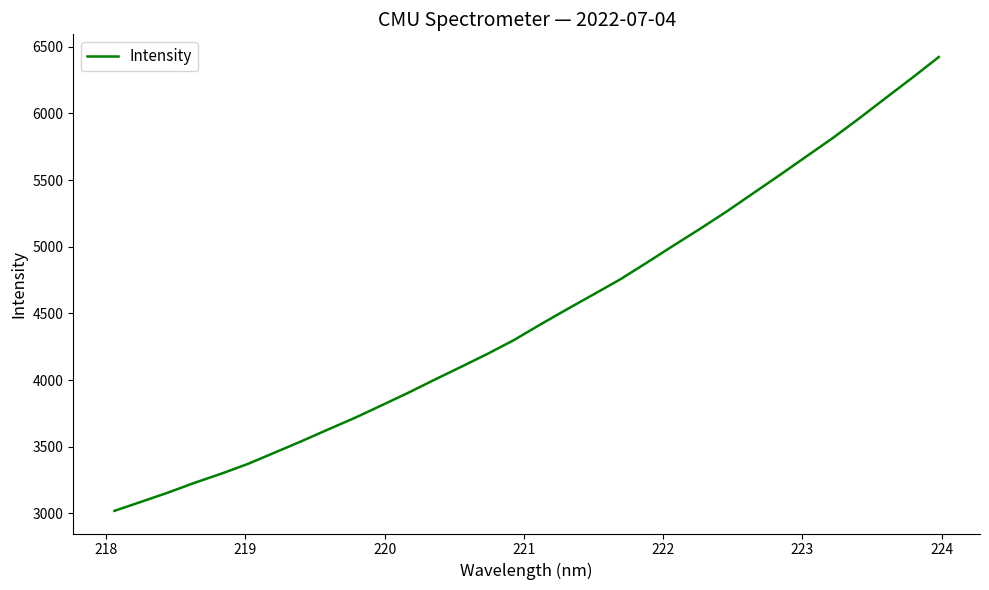

What is the difference between the maximum and minimum values?

3404.0